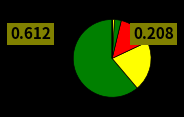

How many slices are in this pie chart?

6